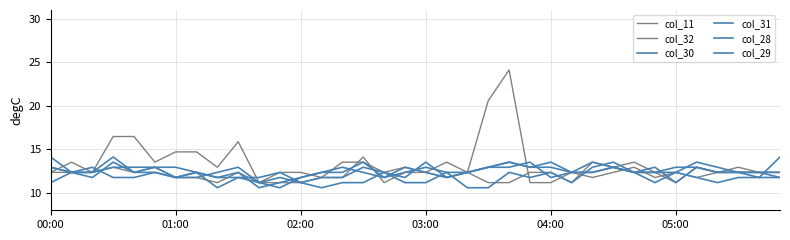

At which category is the sum across all series the highest?

22